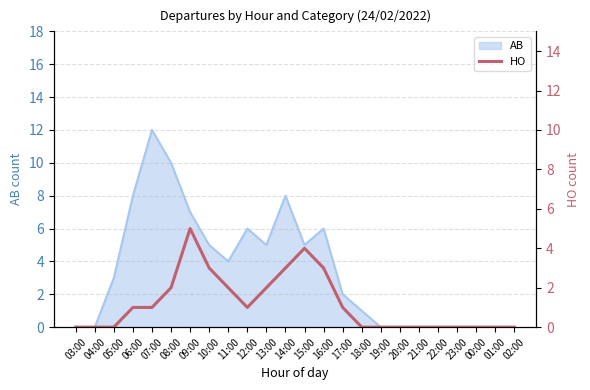

Is it true that AB equals 1 at 05:00?

False